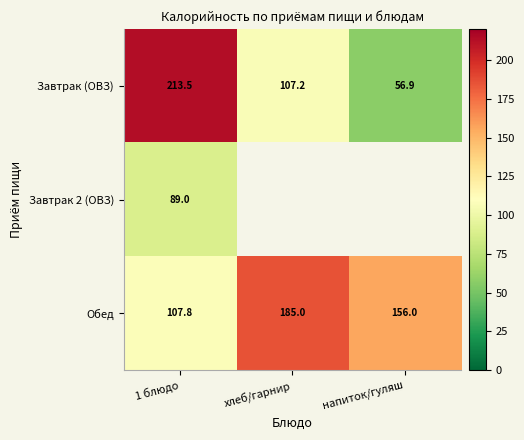

List the labels in order of Завтрак (ОВЗ) value, smallest first.

напиток/гуляш, хлеб/гарнир, 1 блюдо